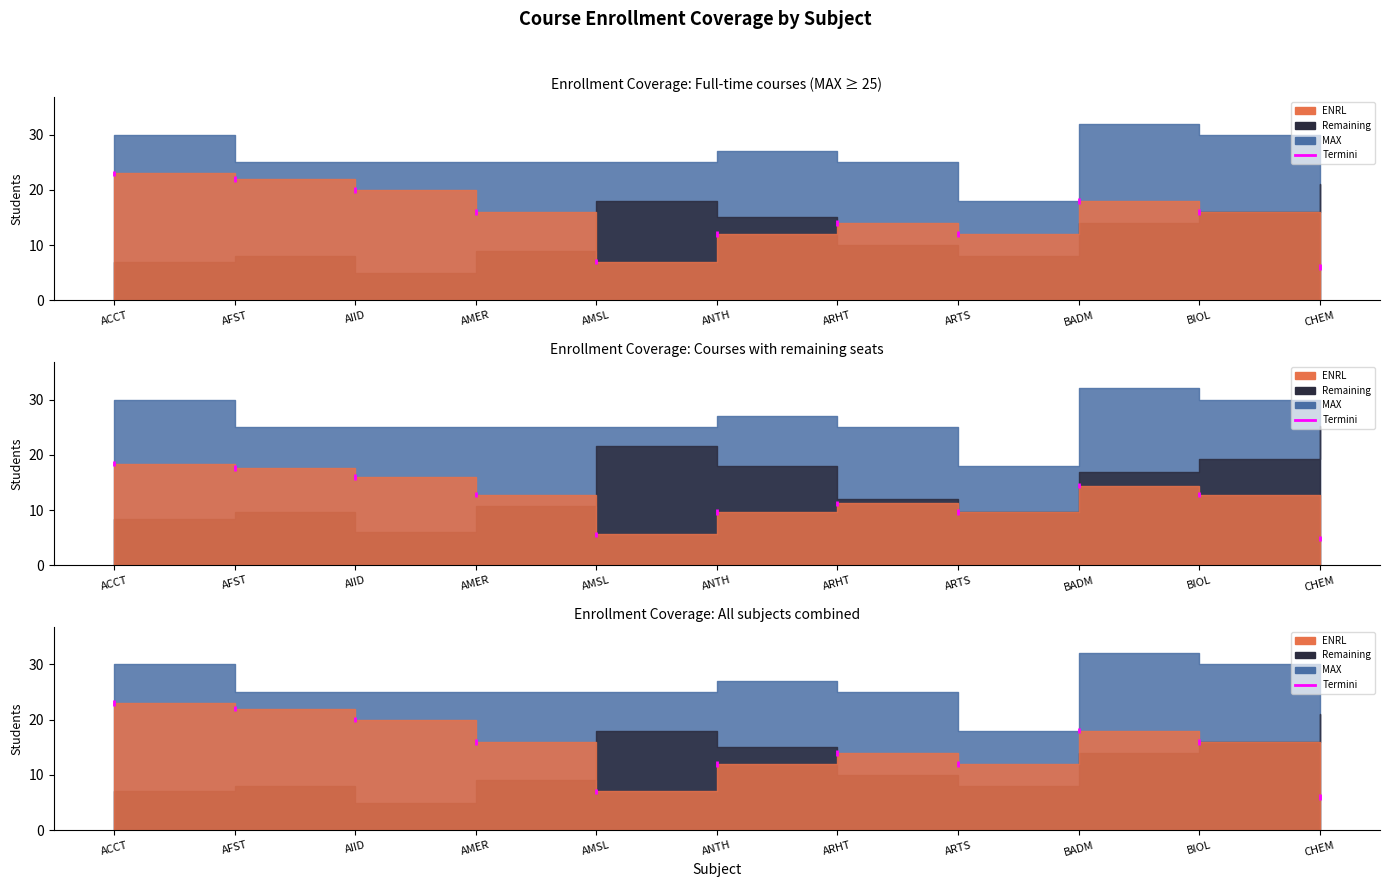

Is it true that ENRL equals 21 at BIOL?

False